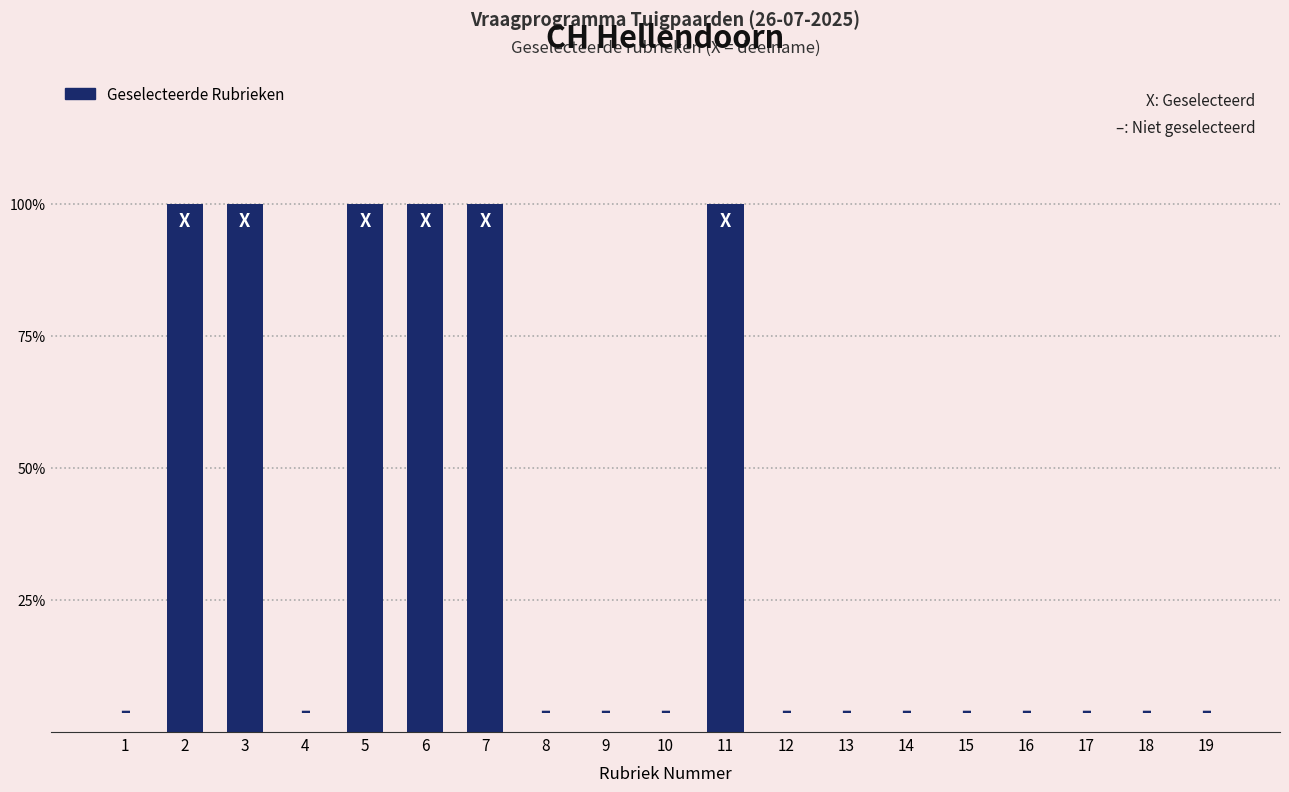

At which category does the chart reach its minimum across all series?

1